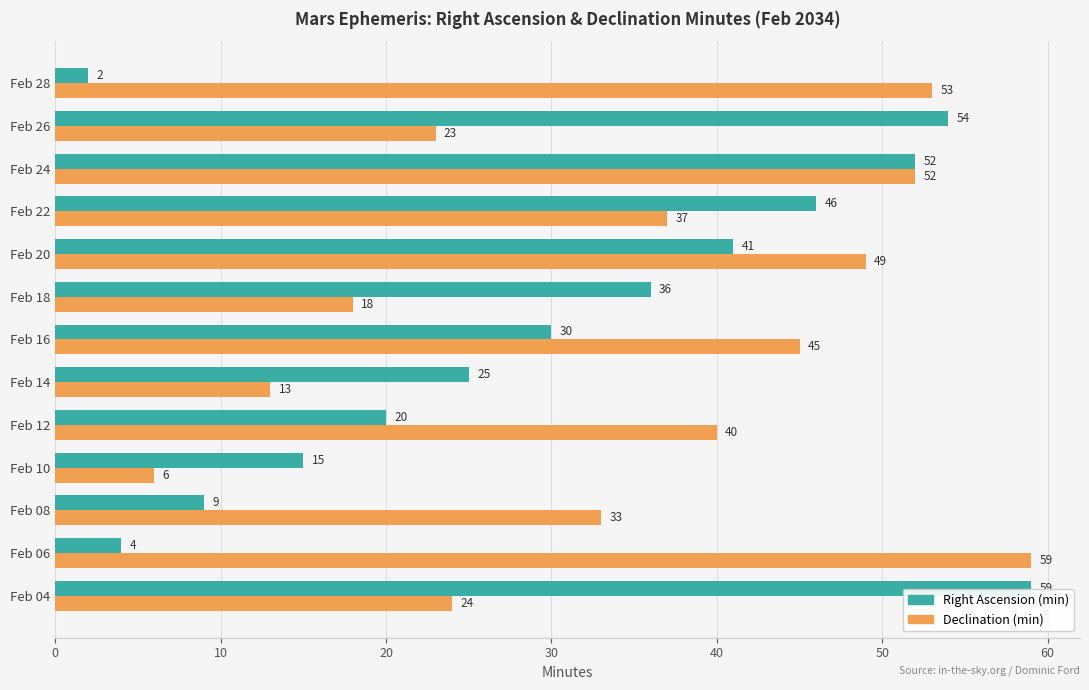

Which series has the widest spread of values?

Right Ascension (min)